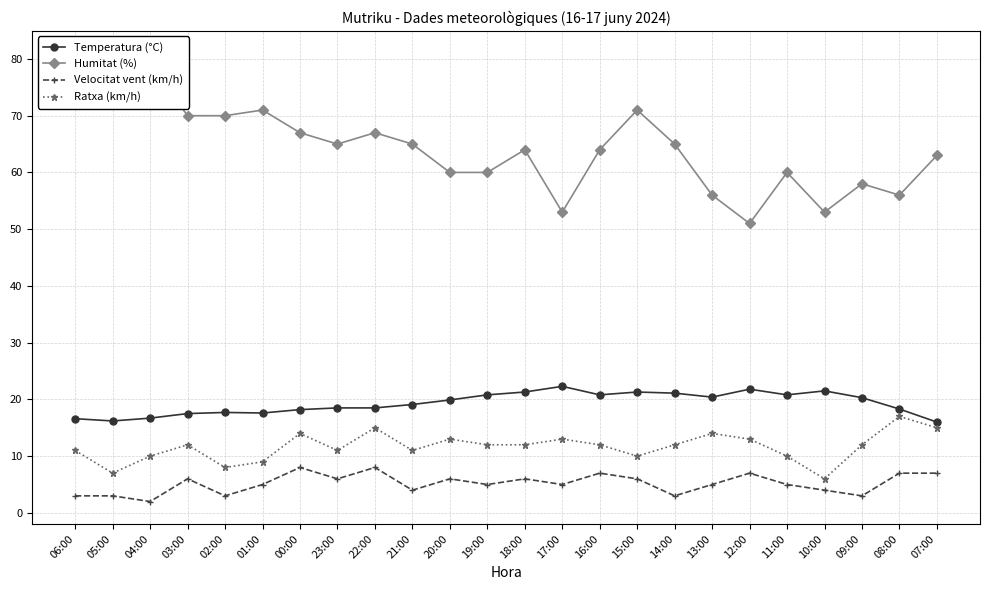

What is the total value across all series at 09:00?

93.3